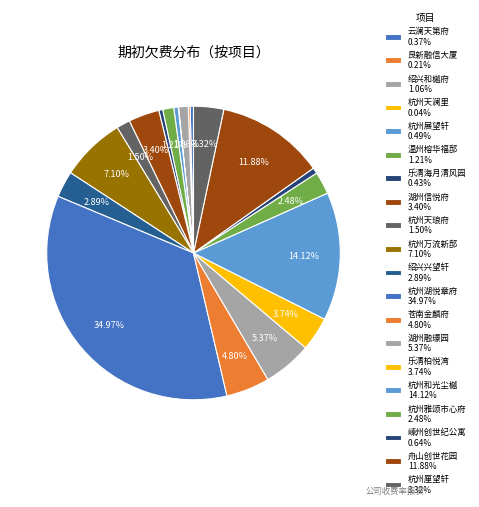

Does 嵊州创世纪公寓 account for over 50% of the chart?

No